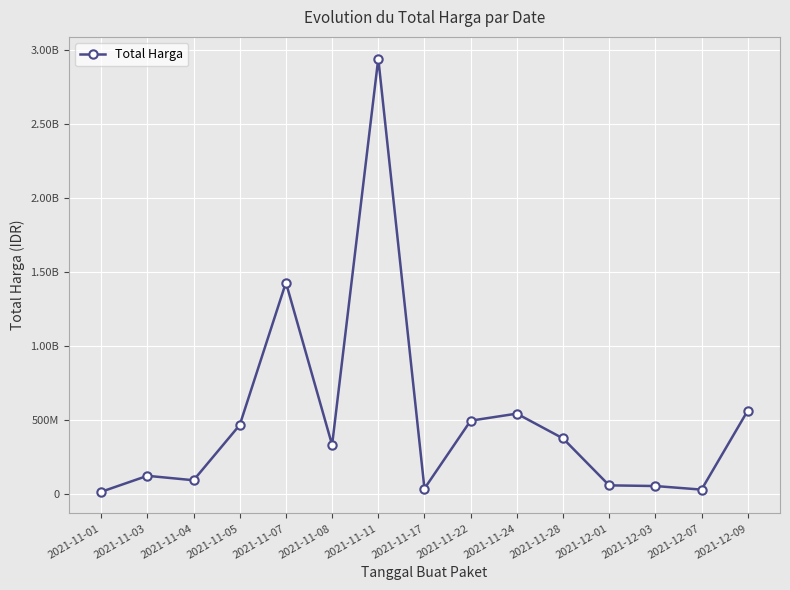

The chart shows a value of 571460021 at 2021-11-28. True or false?

False